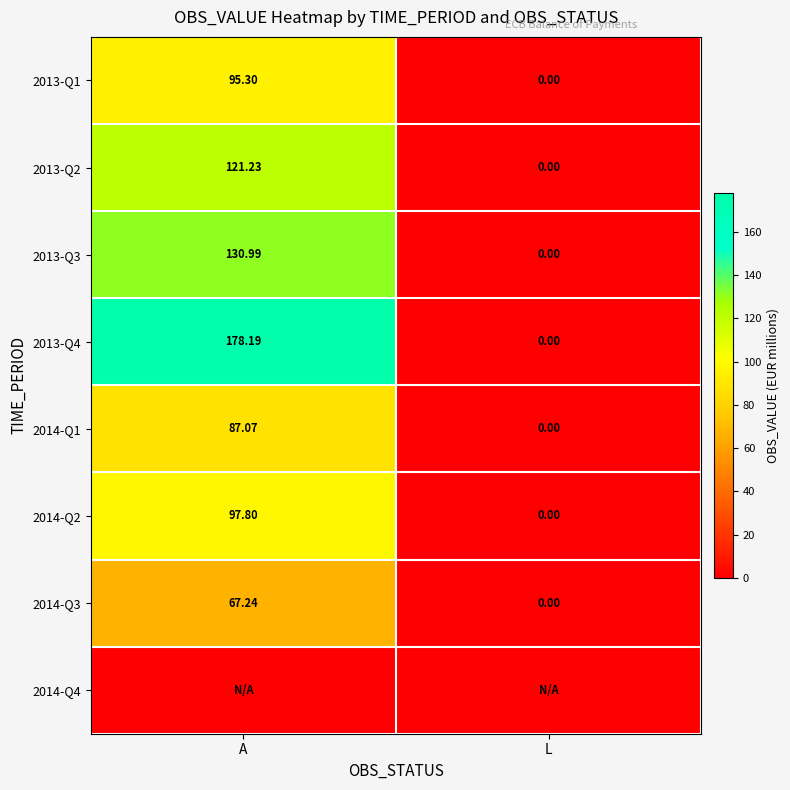

At which label does 2014-Q1 reach its peak?

A